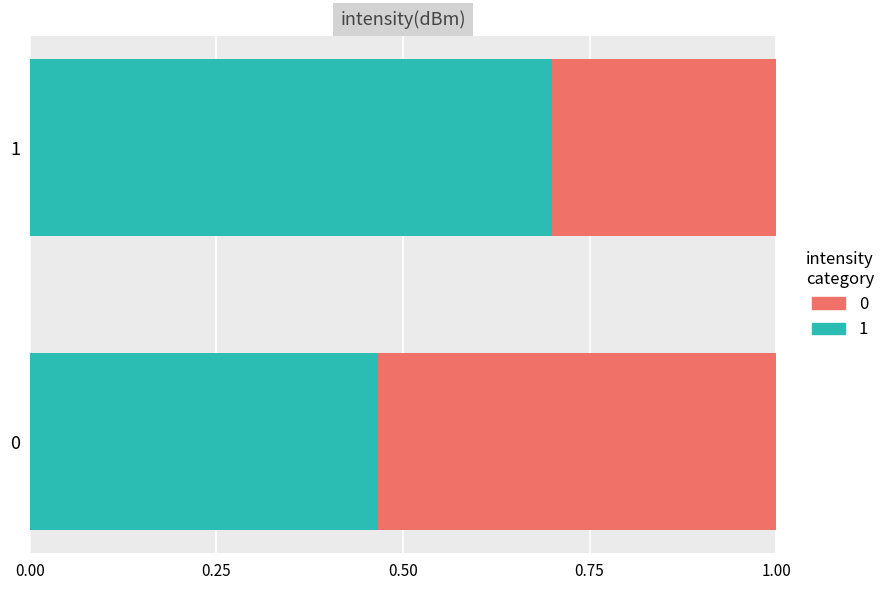

What is the total value across all series at 0?

1.0